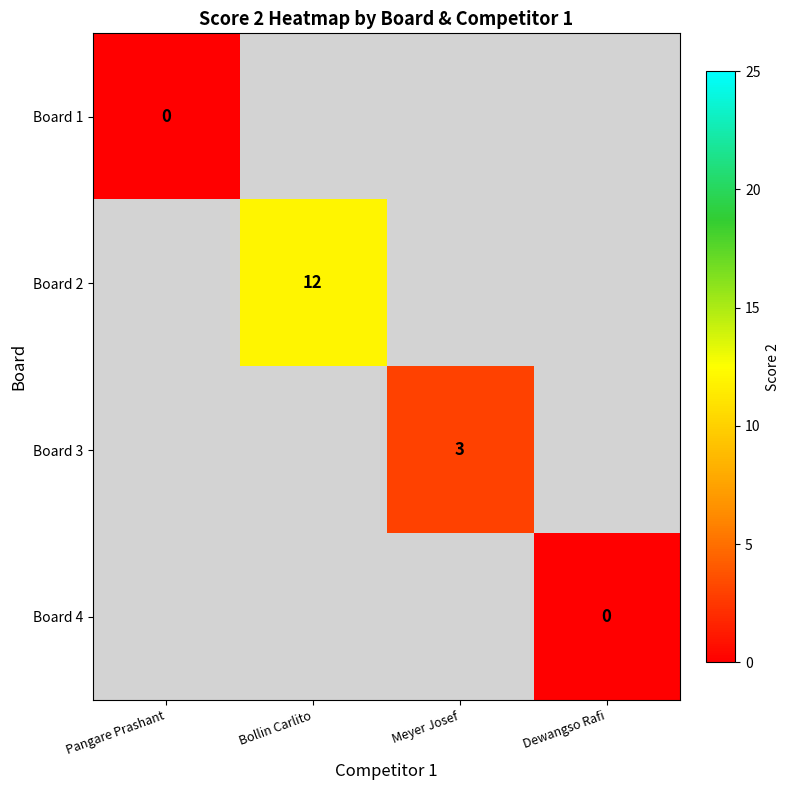

Is it true that Board 3 equals 1 at Meyer Josef?

False